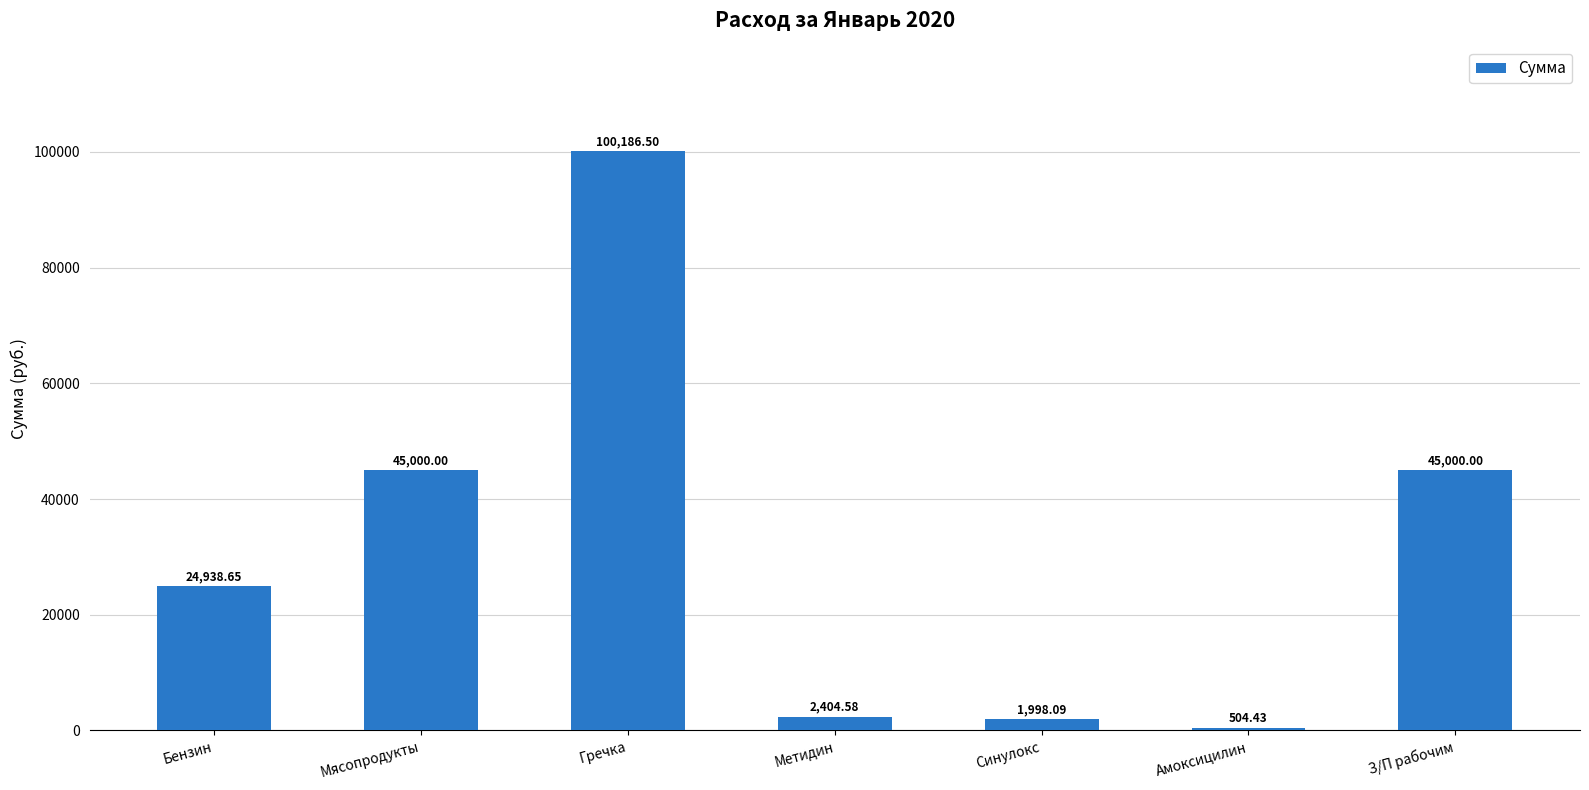

What is the label of the 5th bar from the right?

Гречка